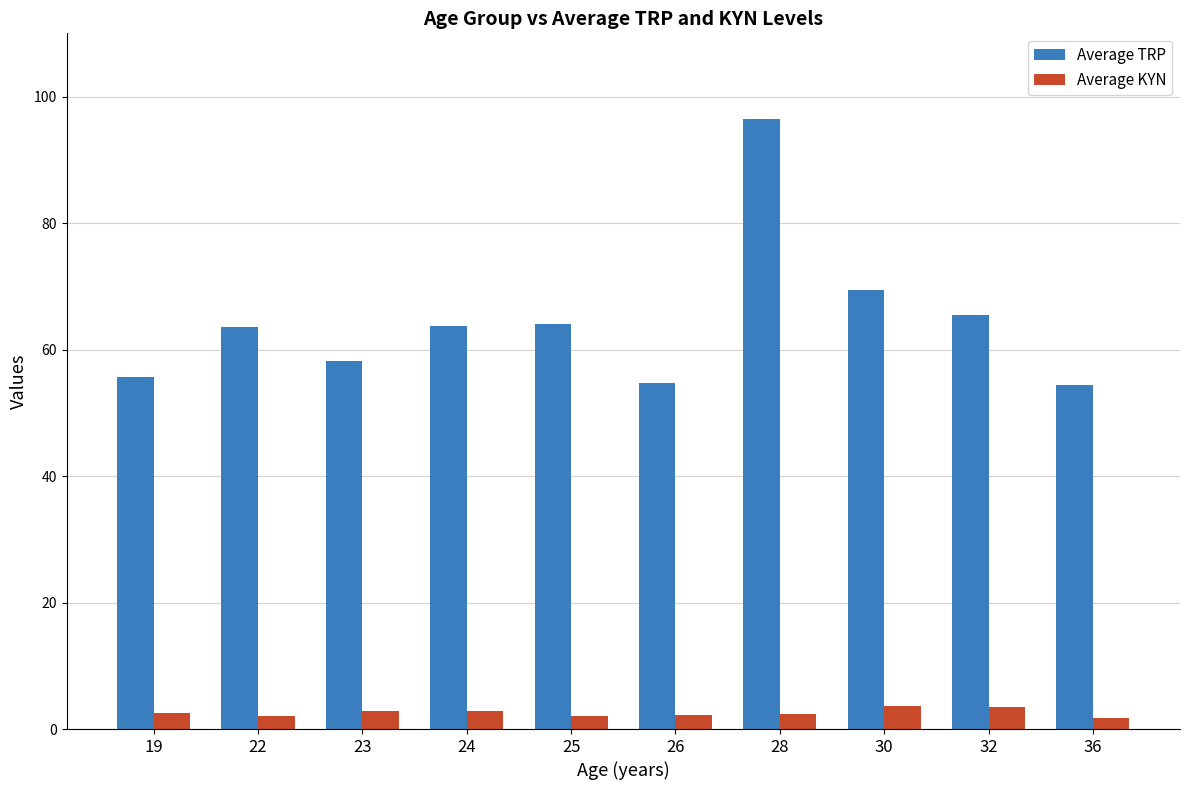

Which series has the largest total across all categories?

Average TRP